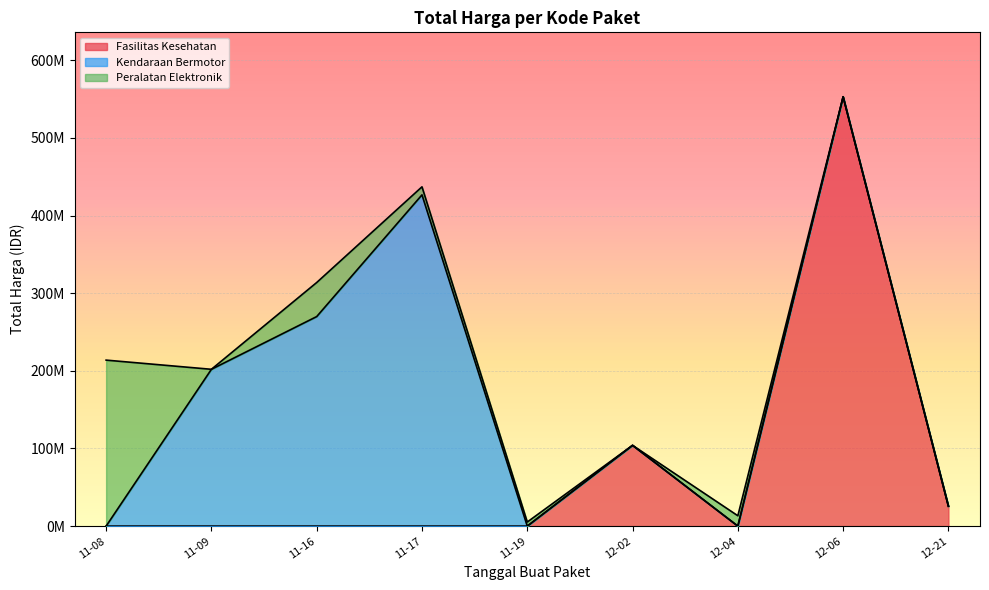

Does the chart display data point markers on the line(s)?

No